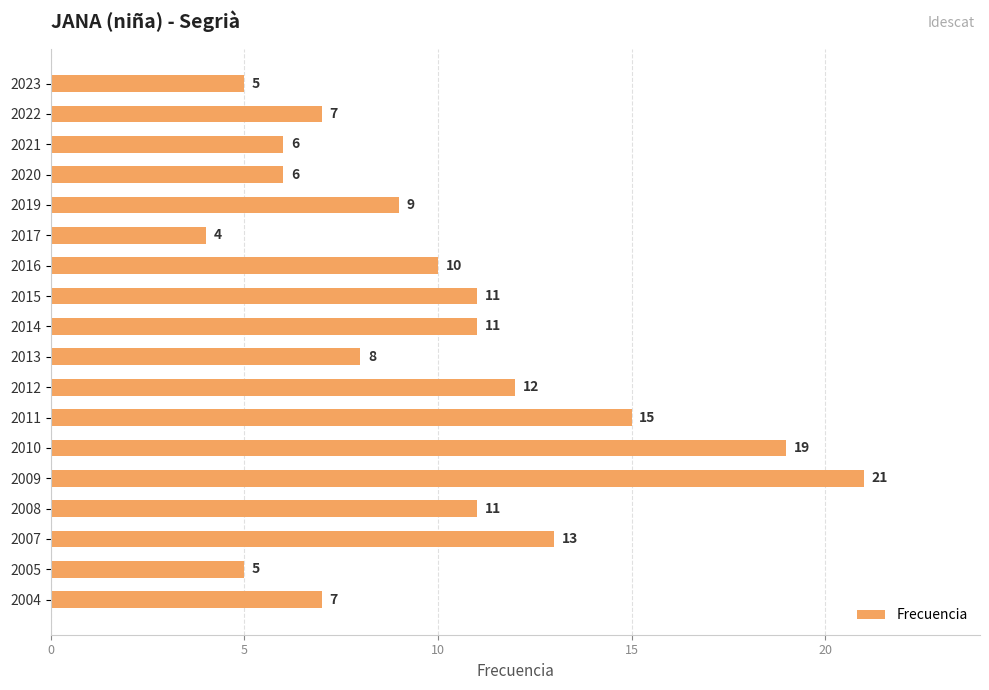

Which label corresponds to the largest value in the chart?

2009